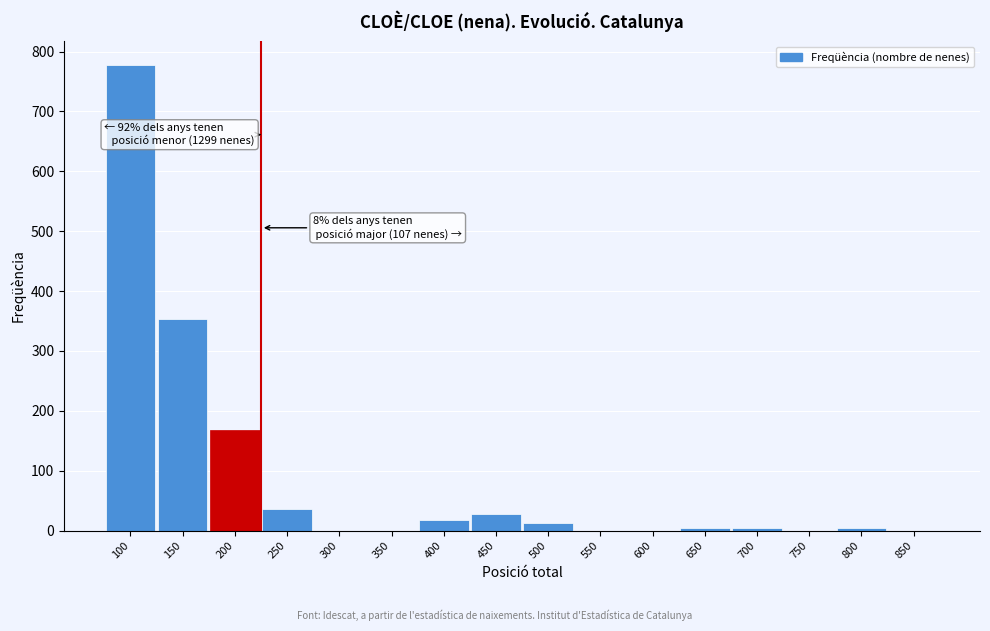

Where is the data nearest to the value 389?

150